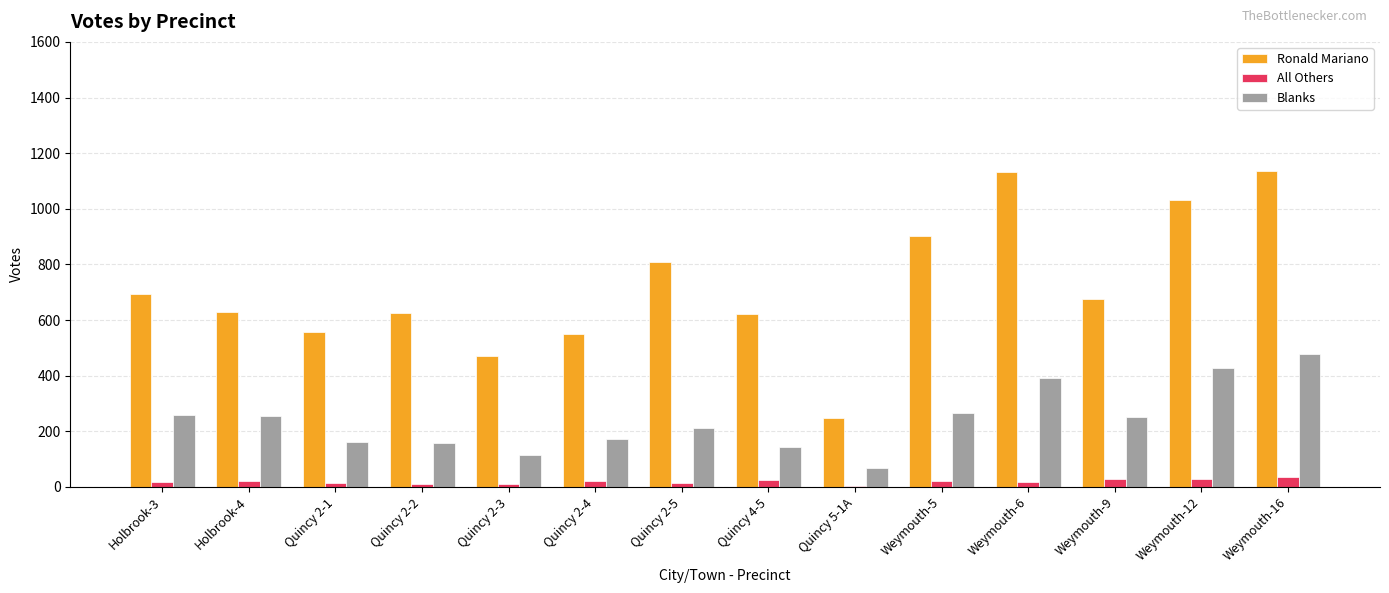

What is the label of the 1st bar from the right?

Weymouth-16